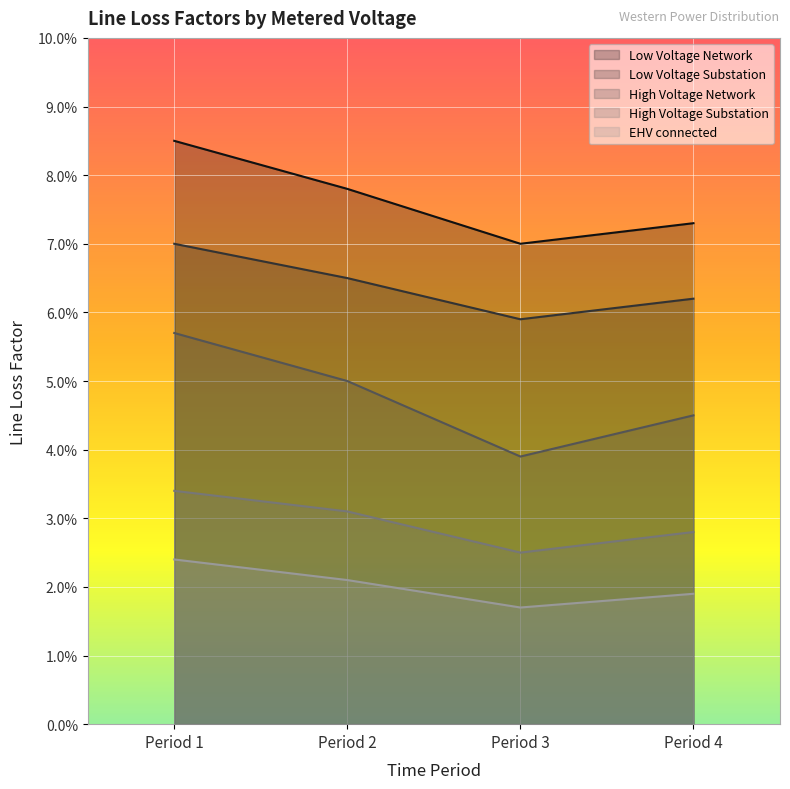

List the labels in order of Low Voltage Network value, largest first.

Period 1, Period 2, Period 4, Period 3